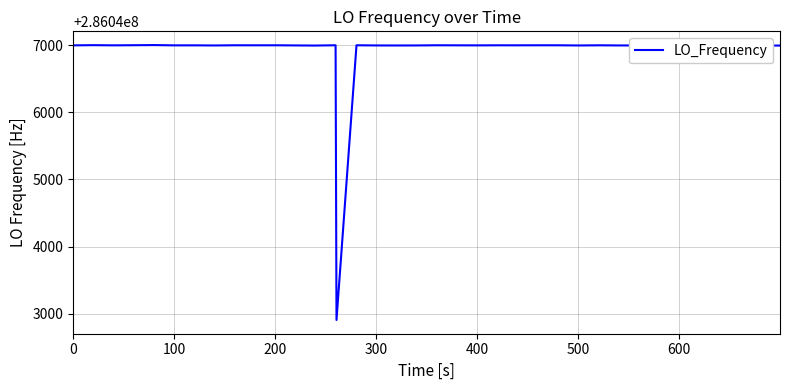

What is the average value?

286046897.3